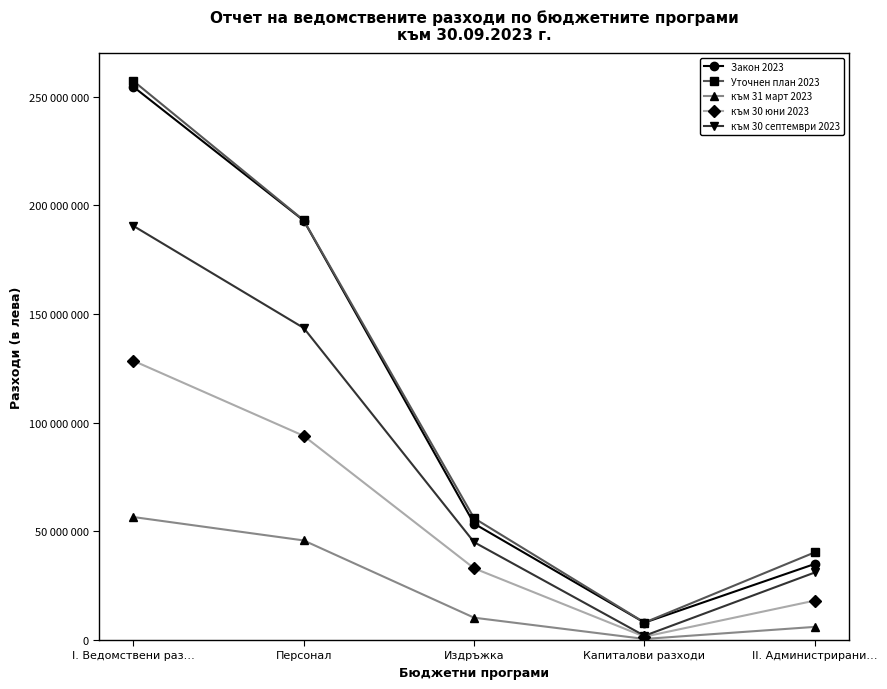

Which series has the largest range (max minus min)?

Уточнен план 2023